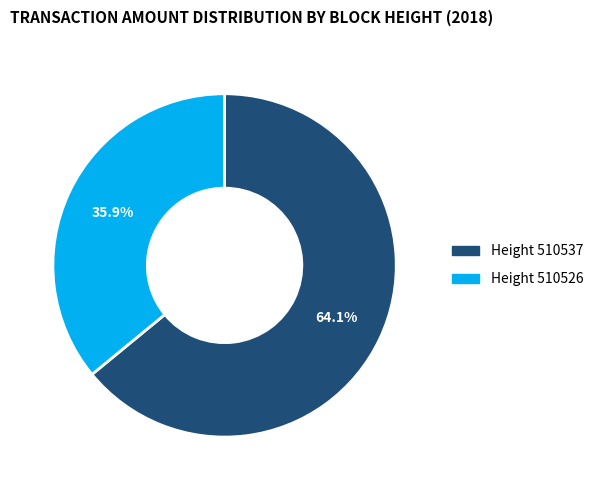

How many segments does this pie chart have?

2